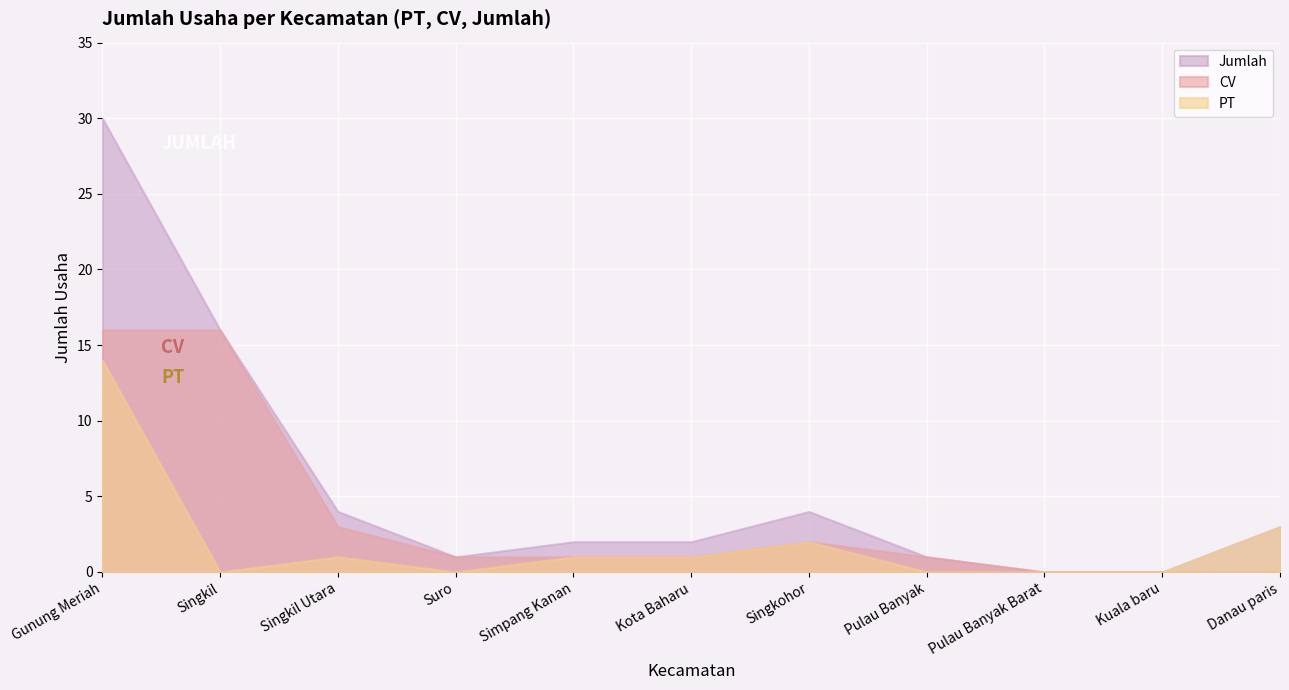

Is the value of PT at Gunung Meriah greater than the value of CV at Singkohor?

Yes